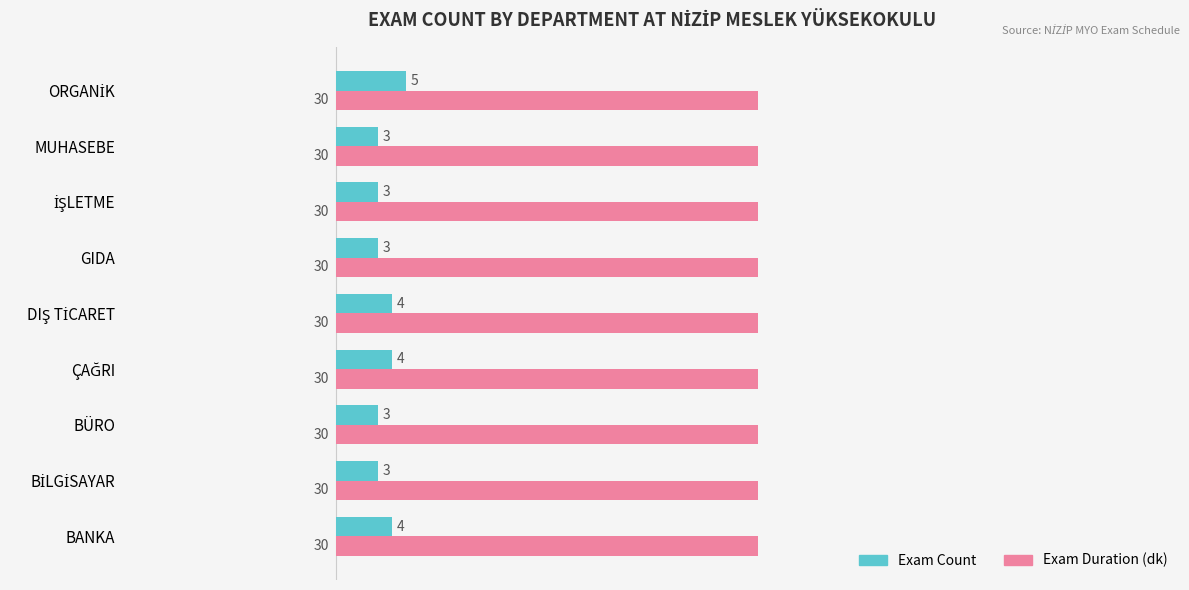

What is the sum of all Exam Count values?

32